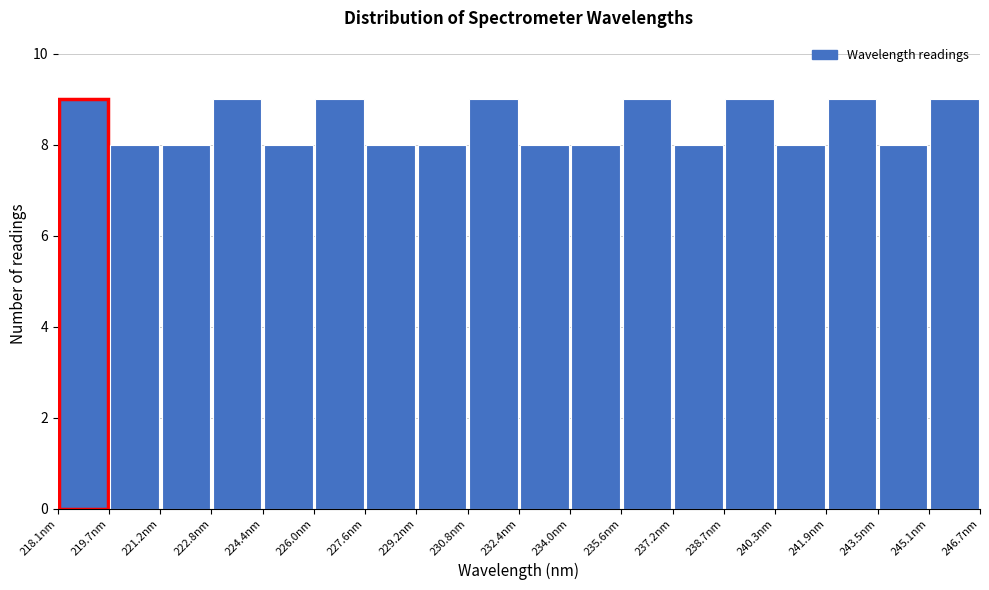

How tall is the bar that spans 218.0 to 219.6 on the x-axis? Neither the bar edges nor the heights are printed on the chart, so give them approximately, as read against the axes.

9